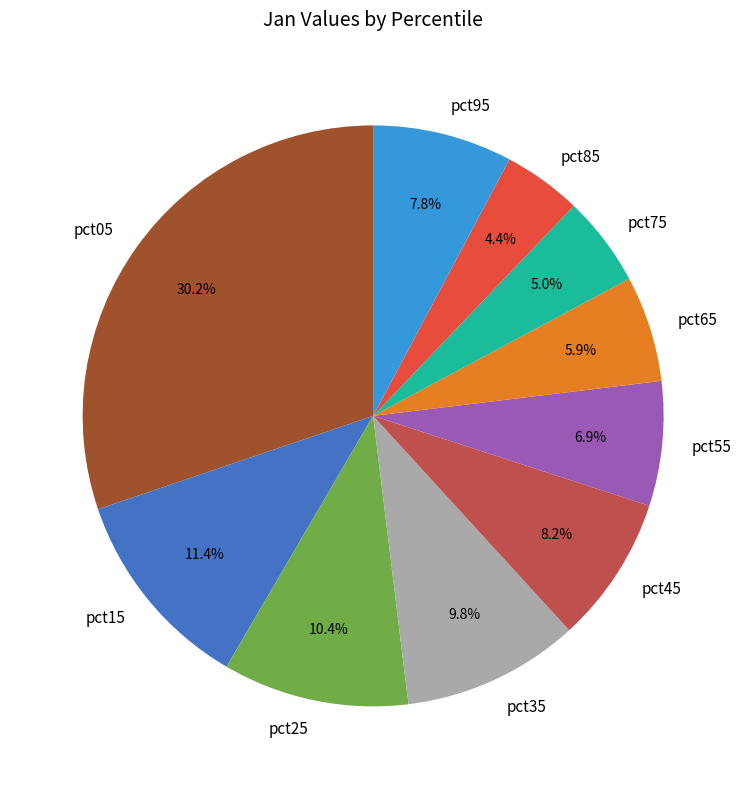

To the nearest percent, what portion does pct15 represent?

11%